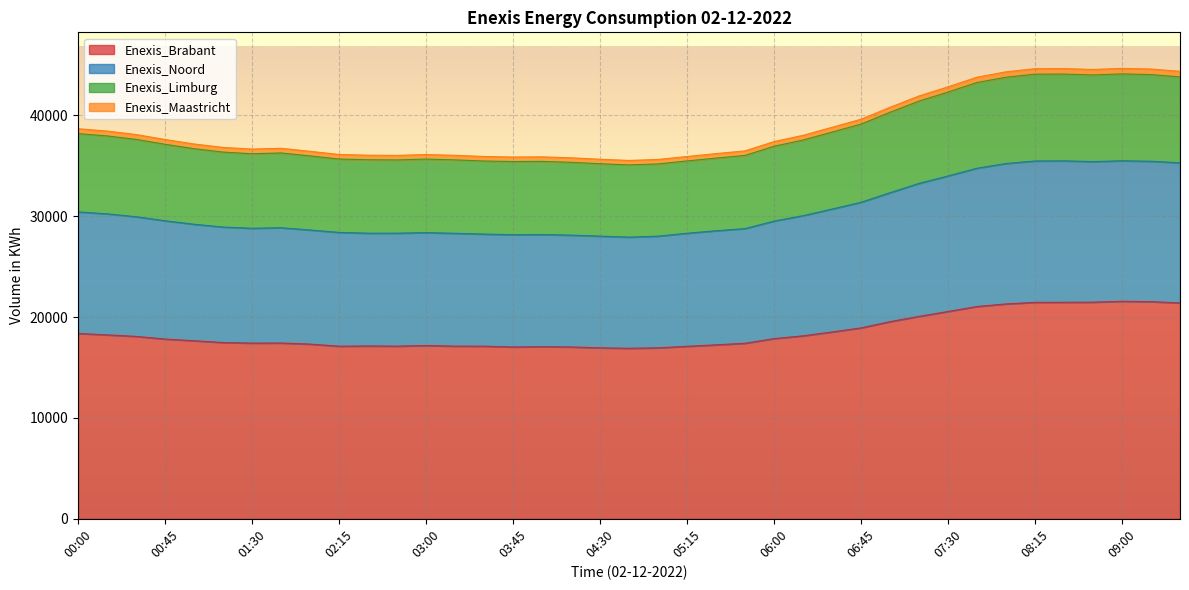

True or false: Enexis_Noord and Enexis_Limburg intersect in this chart.

False